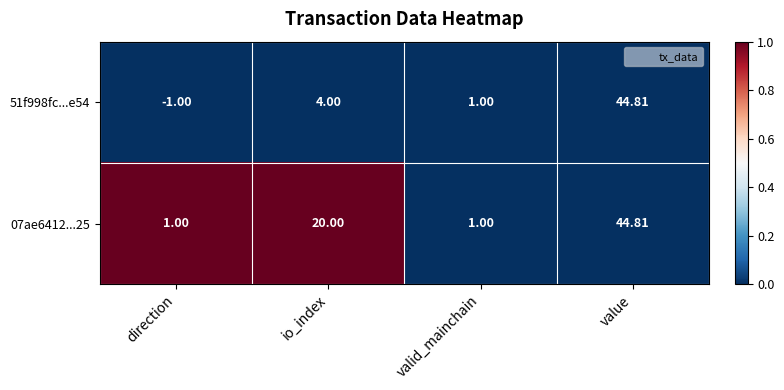

What is the greatest value displayed?

44.8